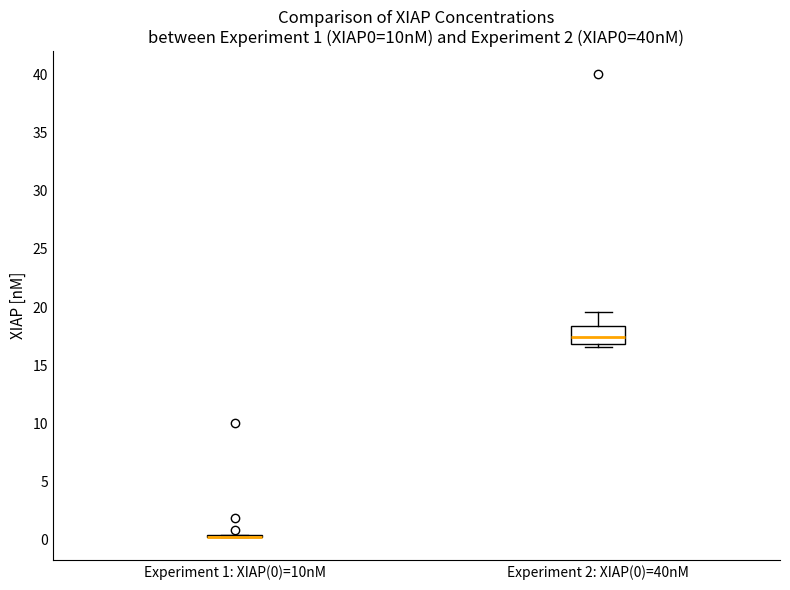

Which box is the tallest, from its lower edge to its upper edge?

Experiment 2: XIAP(0)=40nM